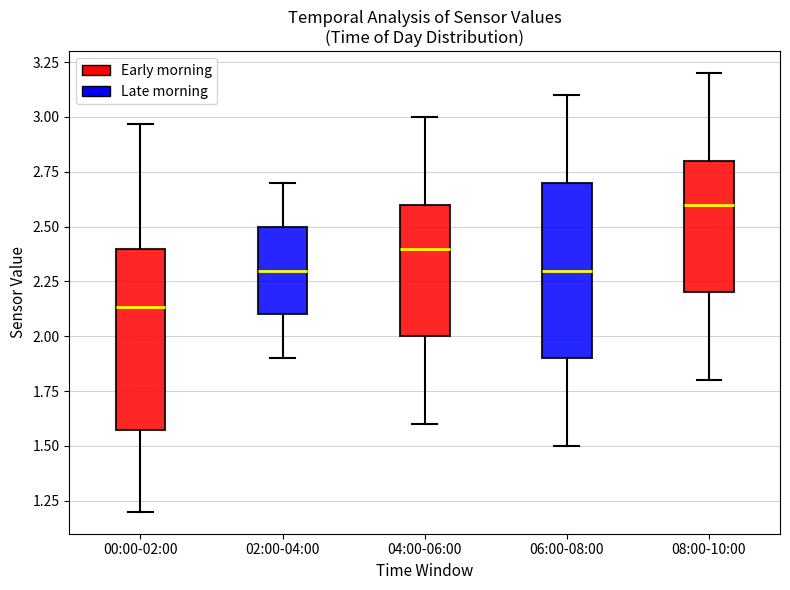

Reading left to right, read every box against the y-axis: the position of its median line, the range the box covers, and the ends of its whiskers. The values are not printed on the chart, so give them approximately, as read against the axis.

00:00-02:00: median 2.15, box 1.60 to 2.40, whiskers 1.20 to 2.95
02:00-04:00: median 2.30, box 2.10 to 2.50, whiskers 1.90 to 2.70
04:00-06:00: median 2.40, box 2.00 to 2.60, whiskers 1.60 to 3.00
06:00-08:00: median 2.30, box 1.90 to 2.70, whiskers 1.50 to 3.10
08:00-10:00: median 2.60, box 2.20 to 2.80, whiskers 1.80 to 3.20